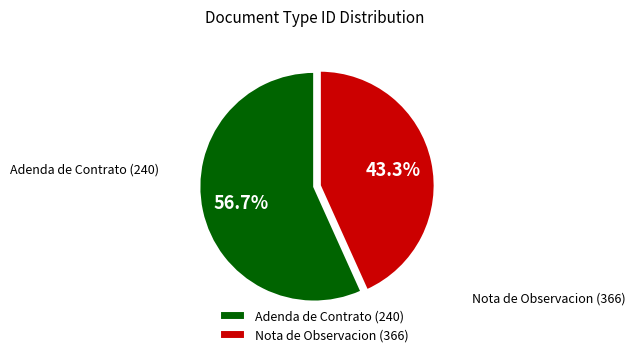

To the nearest percent, what is the average slice percentage?

50%